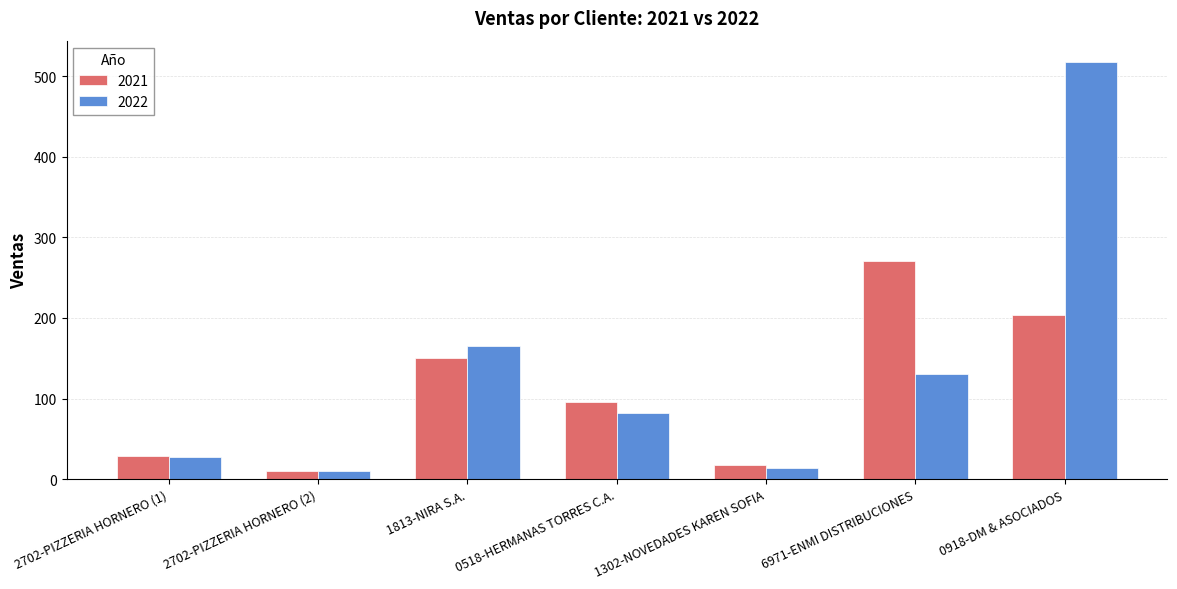

What is the greatest value displayed?

518.0